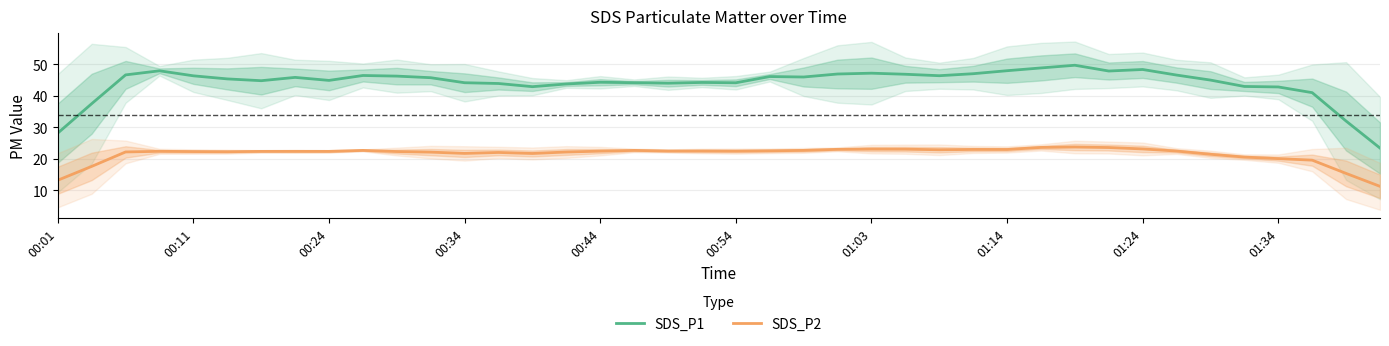

True or false: SDS_P1 and SDS_P2 intersect in this chart.

False